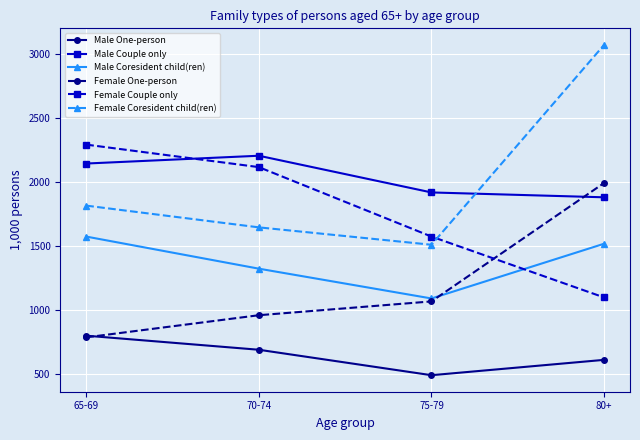

What is the difference between the Male Couple only values at 65-69 and 80+?

264